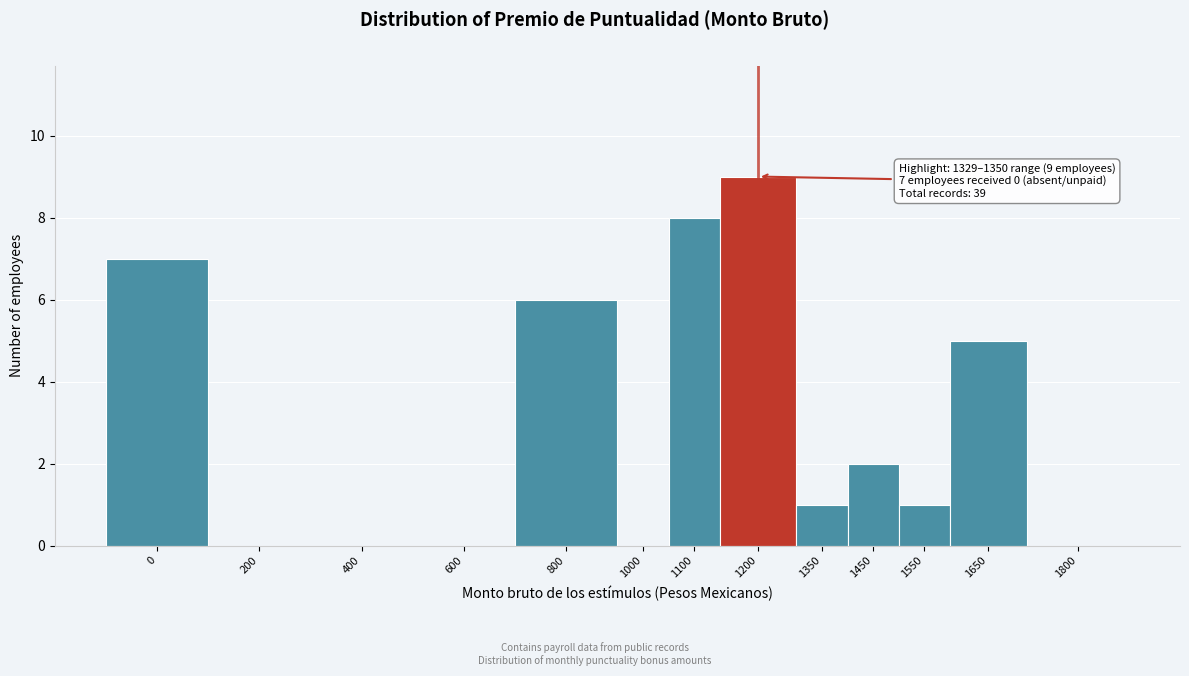

Reading left to right, what are all the values shown in this chart?

0=7	200=0	400=0	600=0	800=6	1000=0	1100=8	1200=9	1350=1	1450=2	1550=1	1650=5	1800=0